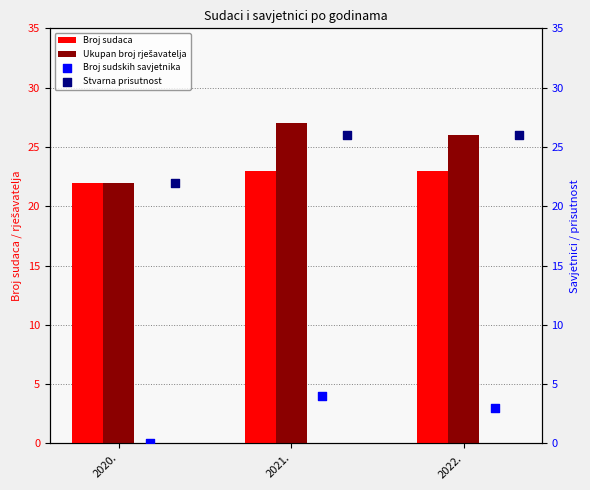

At how many categories does at least one series exceed 11?

3